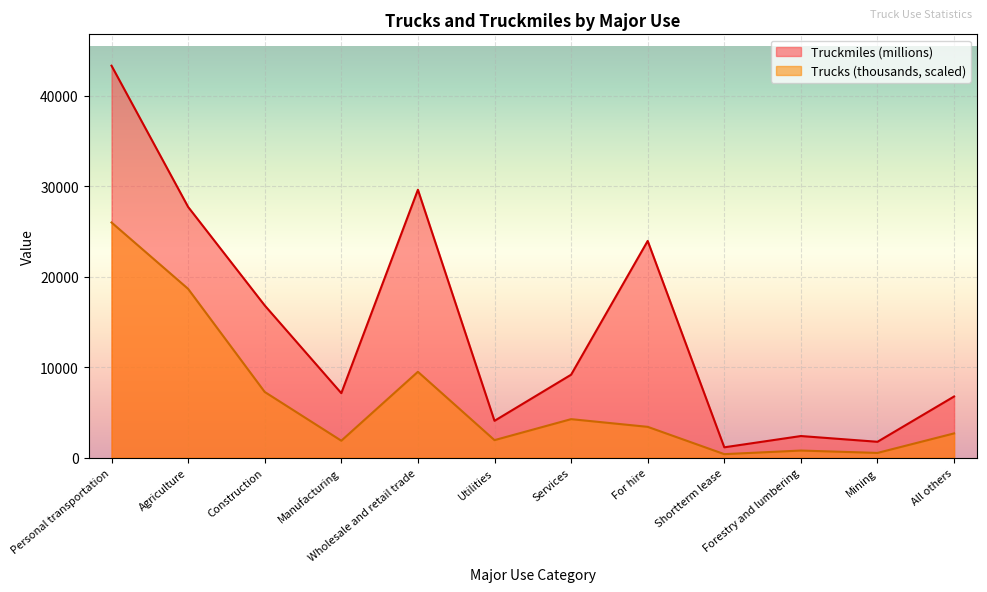

What is the approximate value of Truckmiles (millions) at Shortterm lease?

1141.0